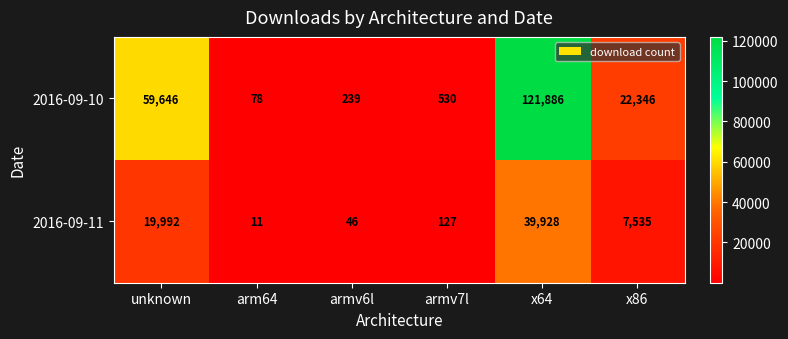

What is the total value across all series at armv7l?

657